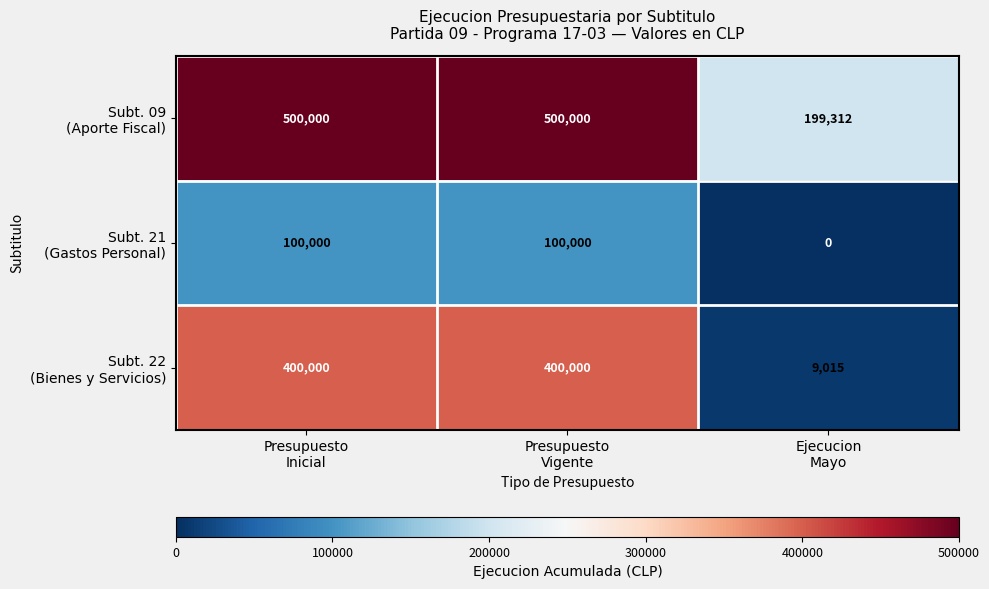

At how many categories does at least one series exceed 117034?

3